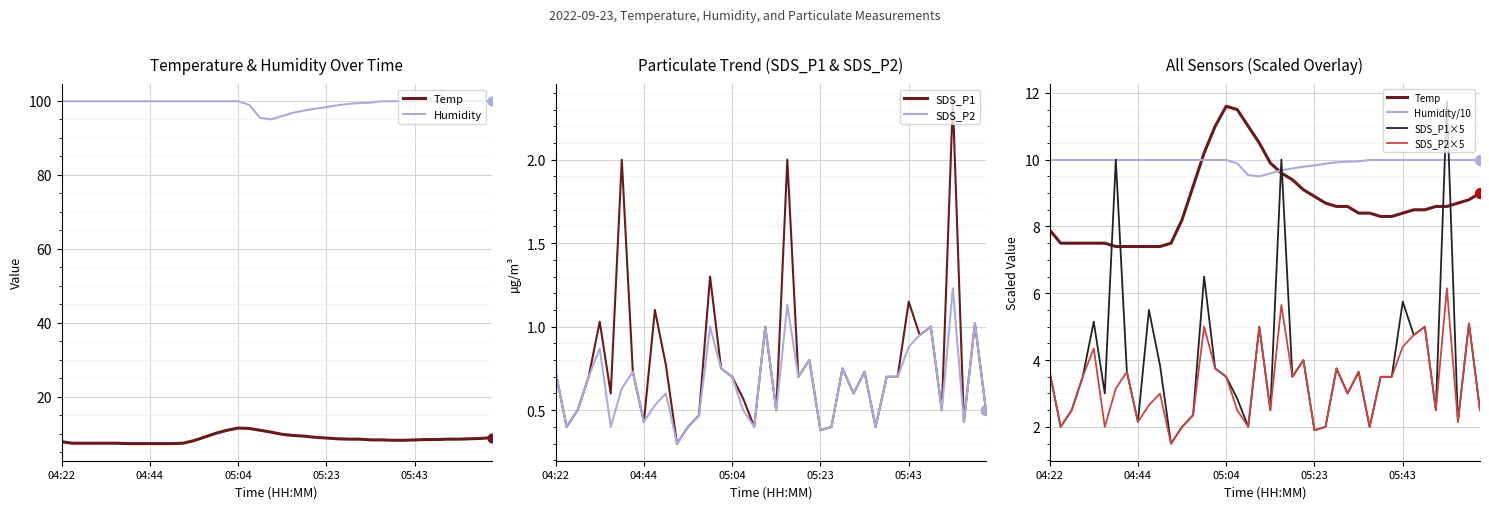

Is the value of SDS_P1 at 05:01 greater than the value of SDS_P2 at 04:30?

Yes